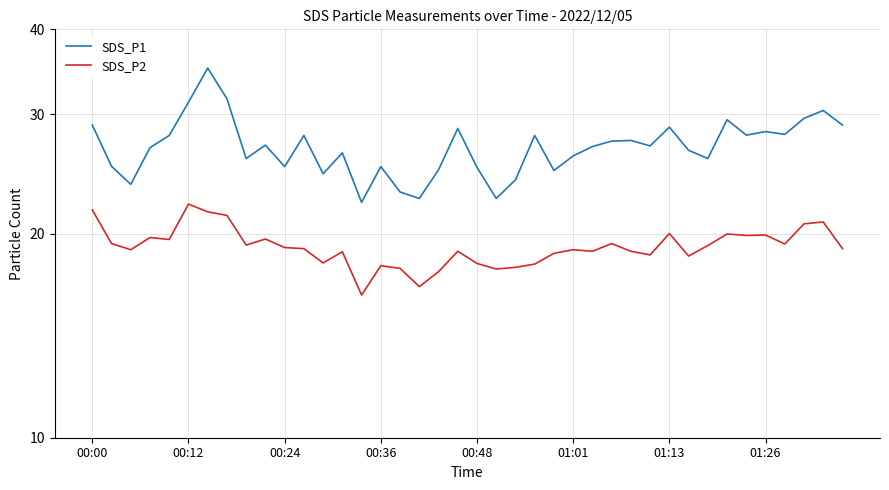

How many distinct data groups are displayed?

2